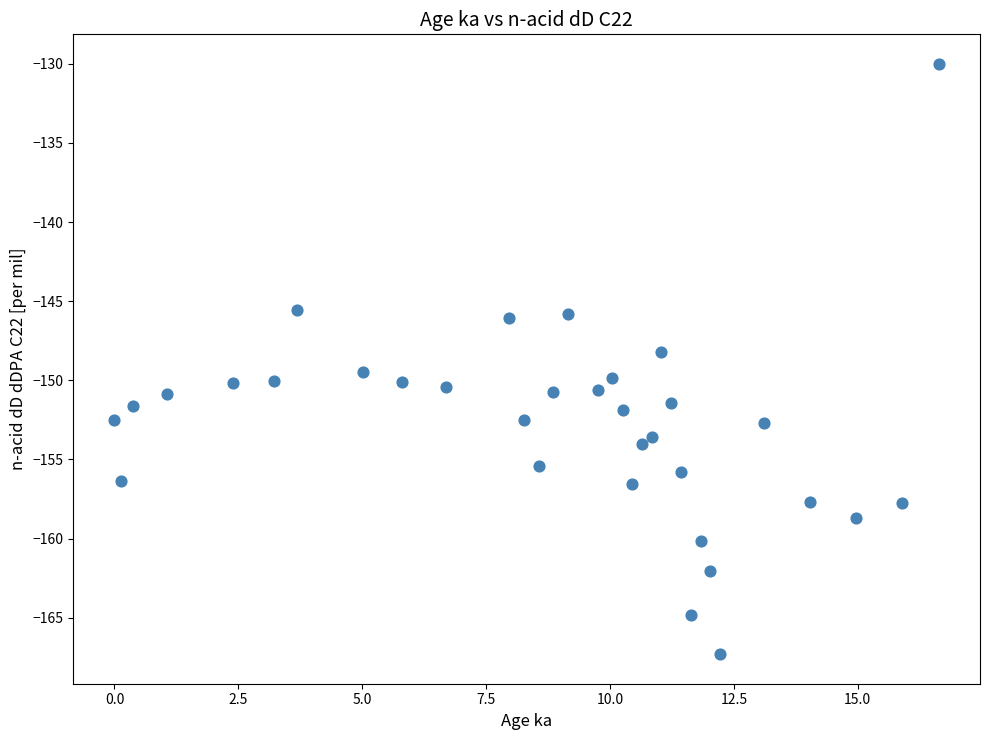

What is the range of X values (max minus min)?

16.6